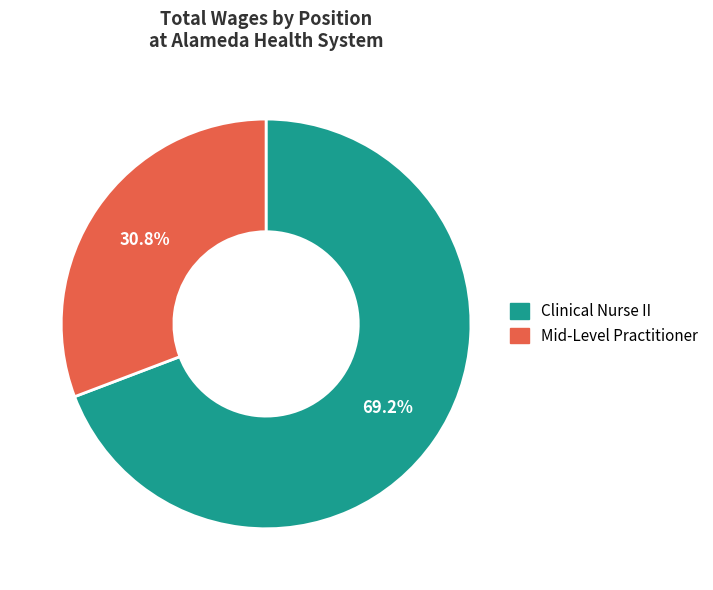

What is the majority slice?

Clinical Nurse II